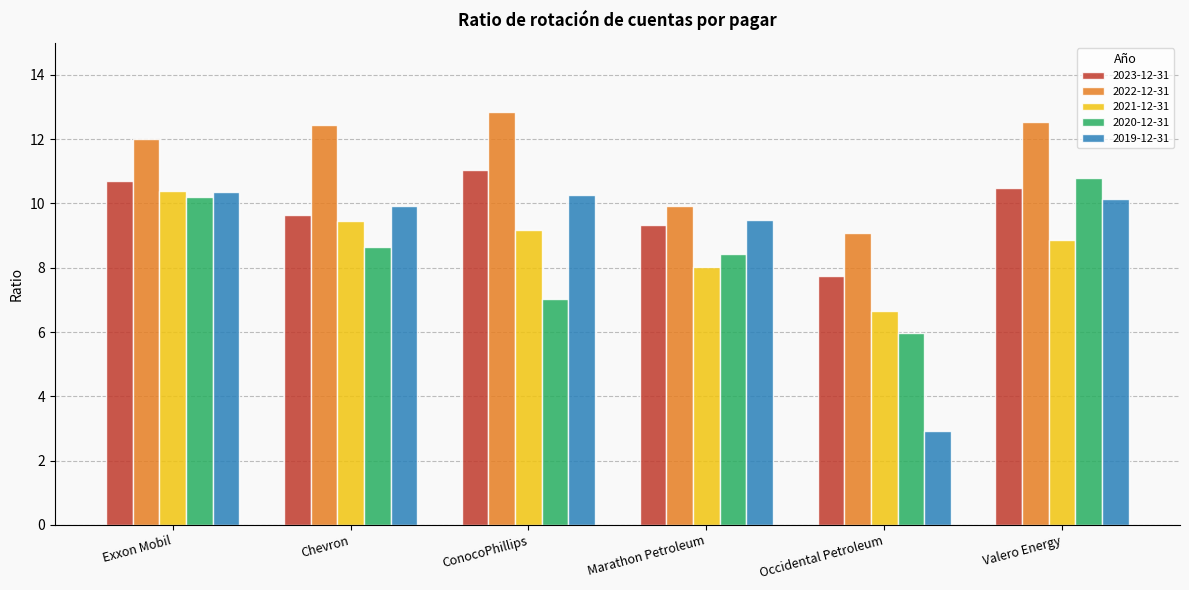

The 2019-12-31 series shows 2.9 at Occidental Petroleum. True or false?

True